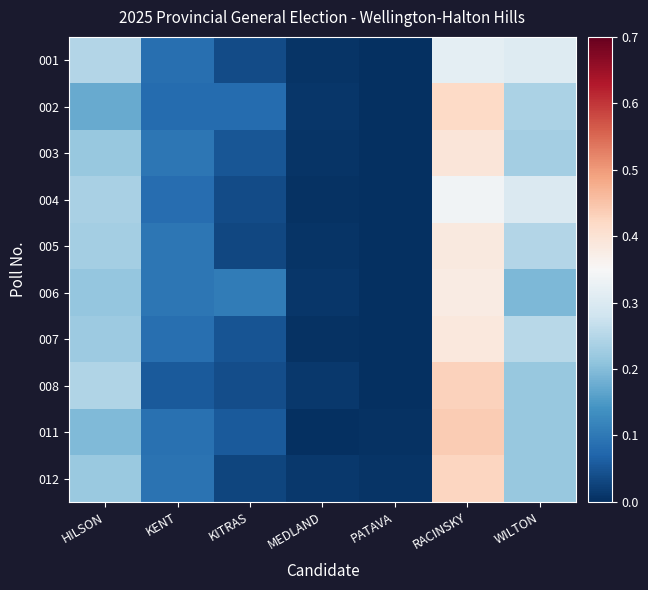

At which category is the sum across all series the highest?

RACINSKY